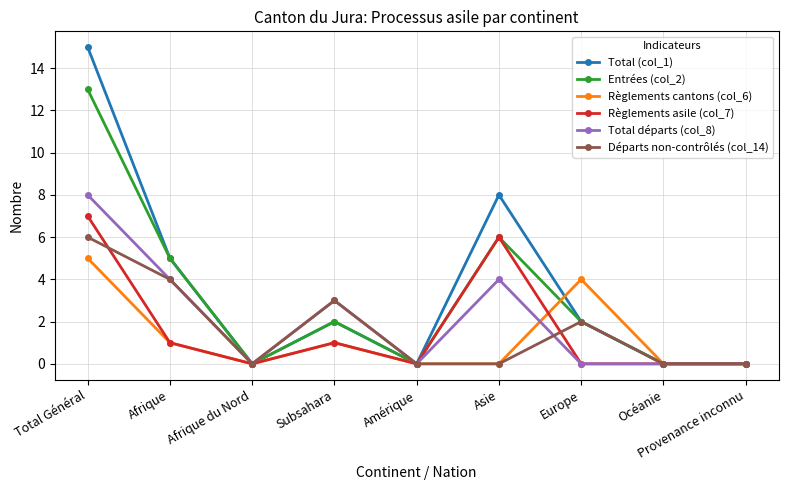

How many categories are shown in the chart?

9